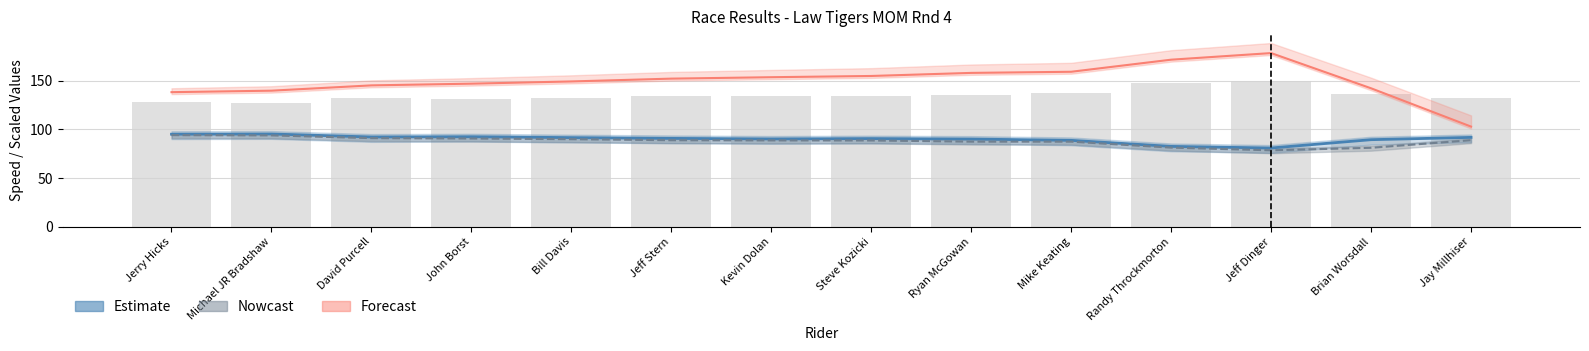

At which category is the sum across all series the highest?

Jeff Dinger